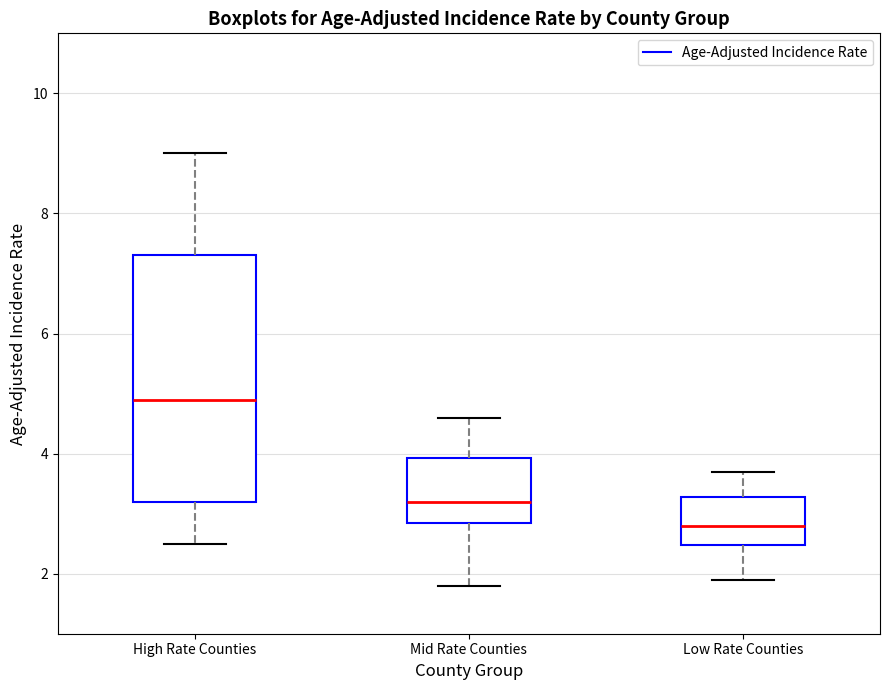

Which box's median line is the lowest?

Low Rate Counties